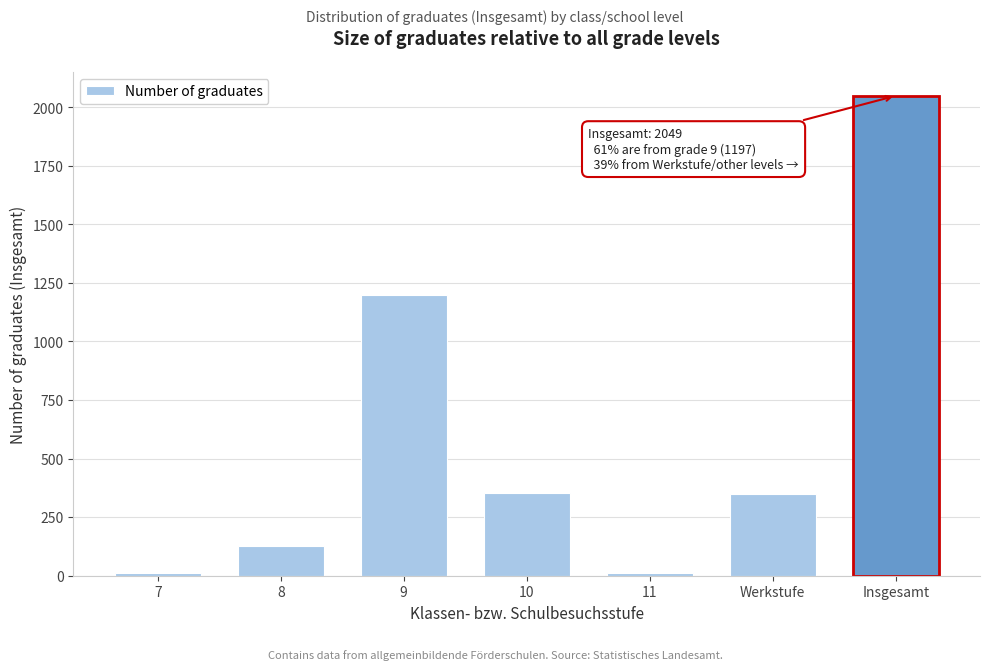

The value at 9 is 1197. True or false?

True